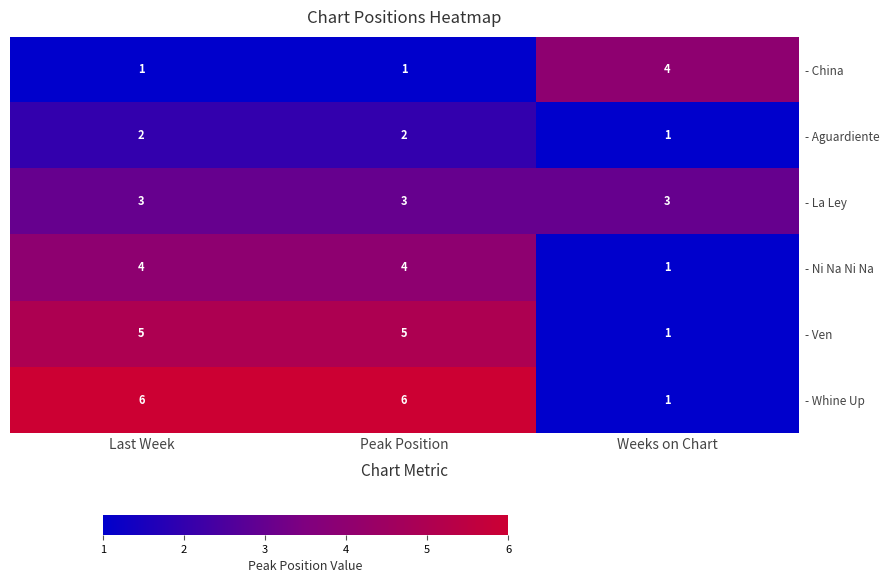

Reading left to right, extract all data points from this chart.

- China: 1	1	4
- Aguardiente: 2	2	1
- La Ley: 3	3	3
- Ni Na Ni Na: 4	4	1
- Ven: 5	5	1
- Whine Up: 6	6	1